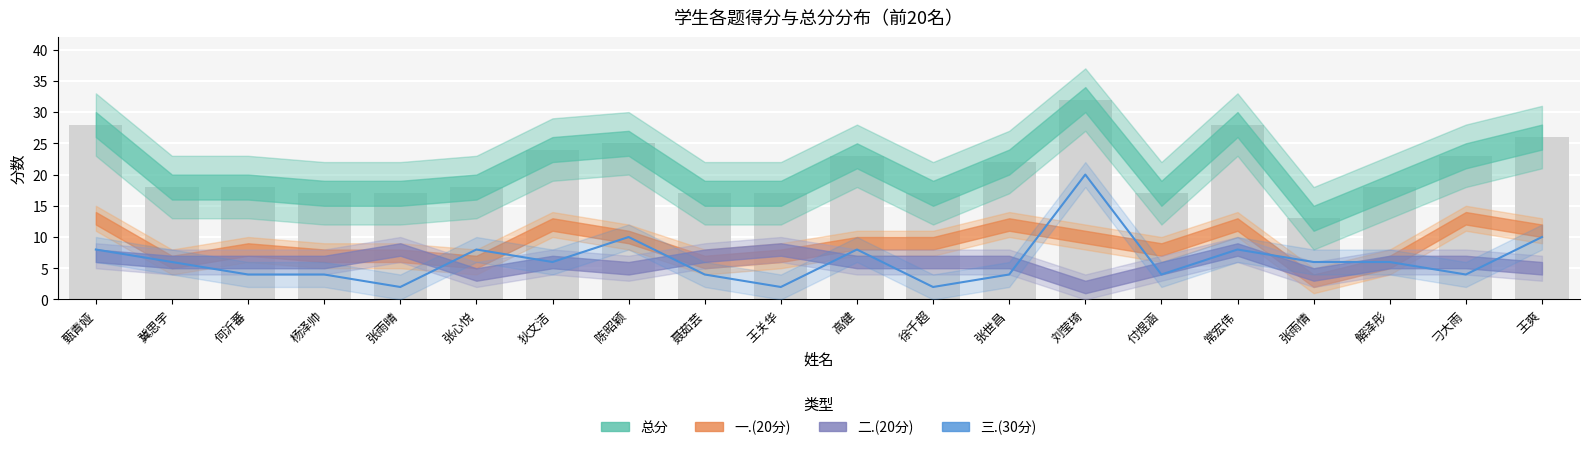

Which category has the highest value across all series?

刘莹琦